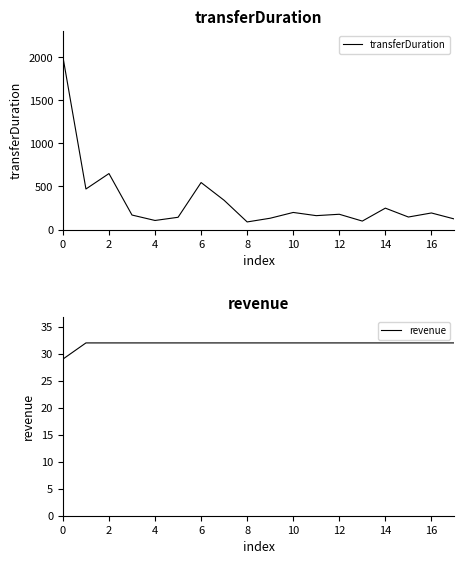

What is the highest value of the transferDuration series?

2004